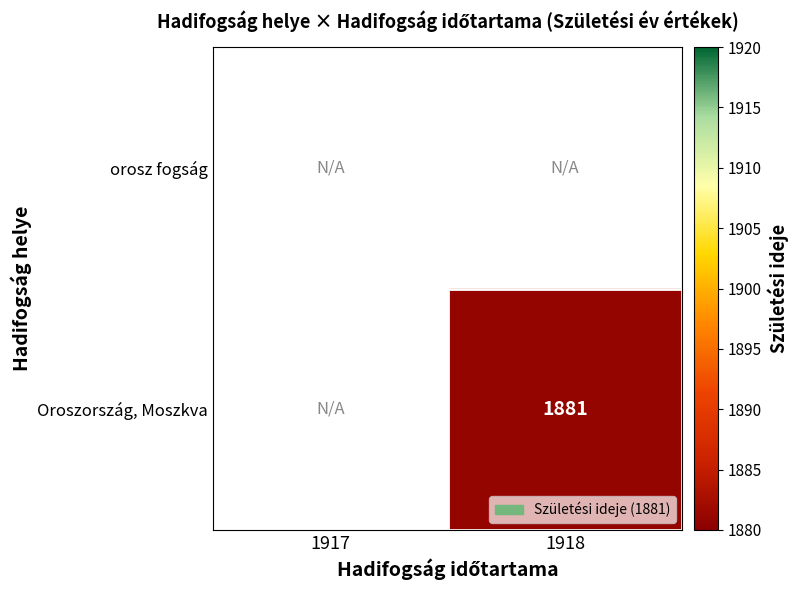

List the labels in order of orosz fogság value, smallest first.

1917, 1918